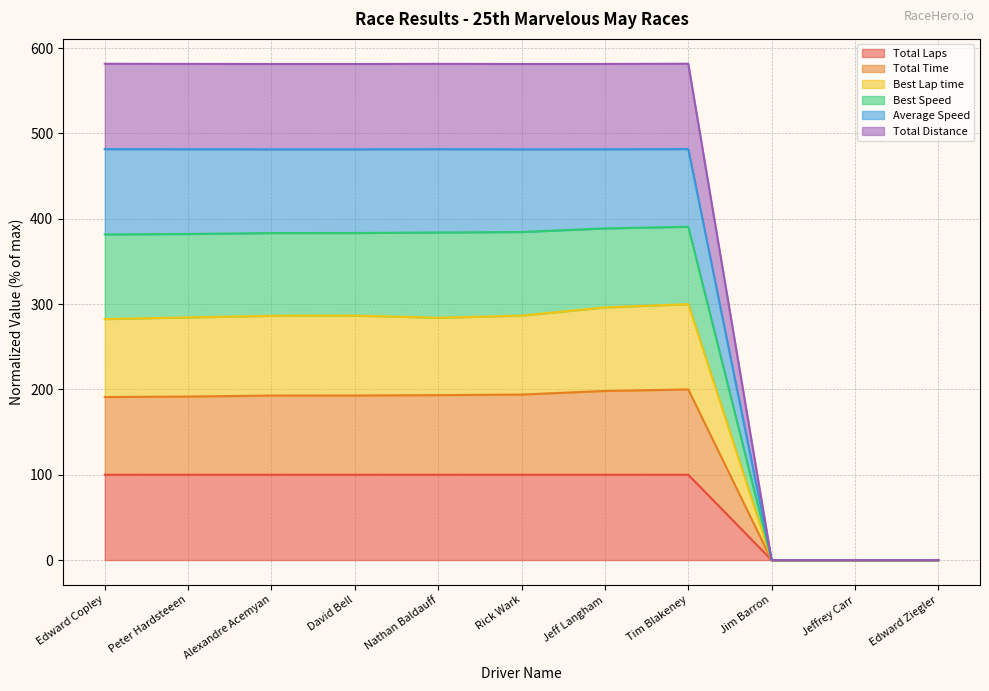

True or false: Best Speed and Total Laps cross at least once.

False